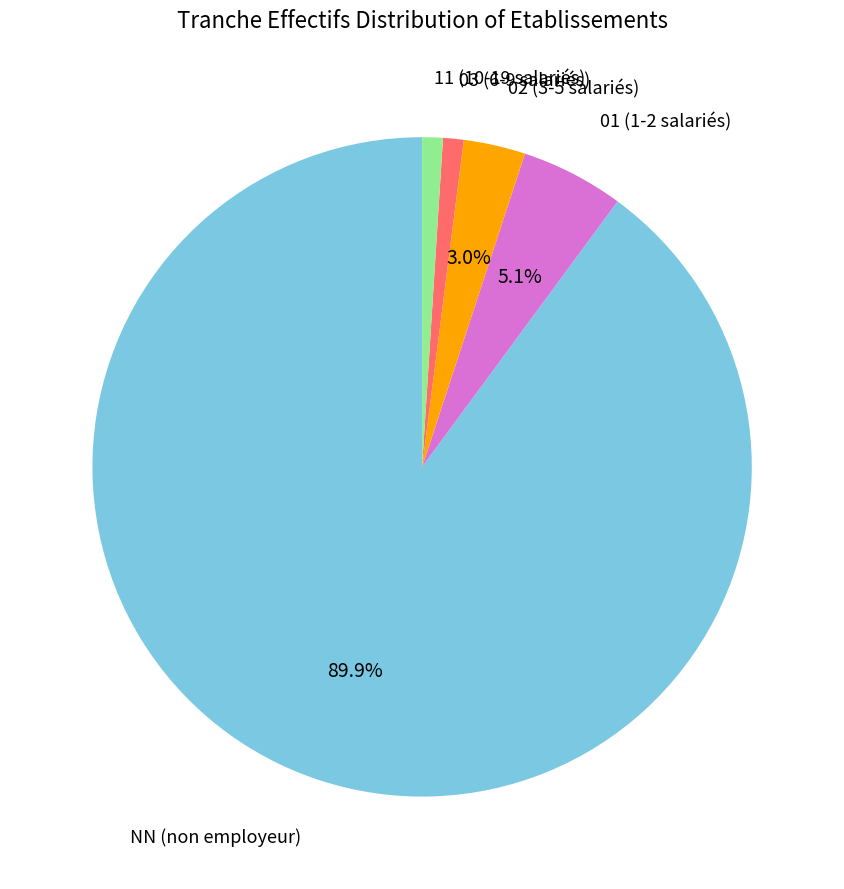

Does any single category account for the majority?

Yes